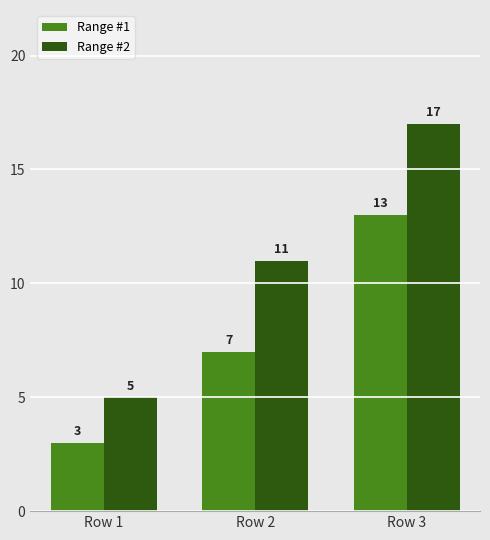

Rank the series at Row 3 from lowest to highest value.

Range #1, Range #2